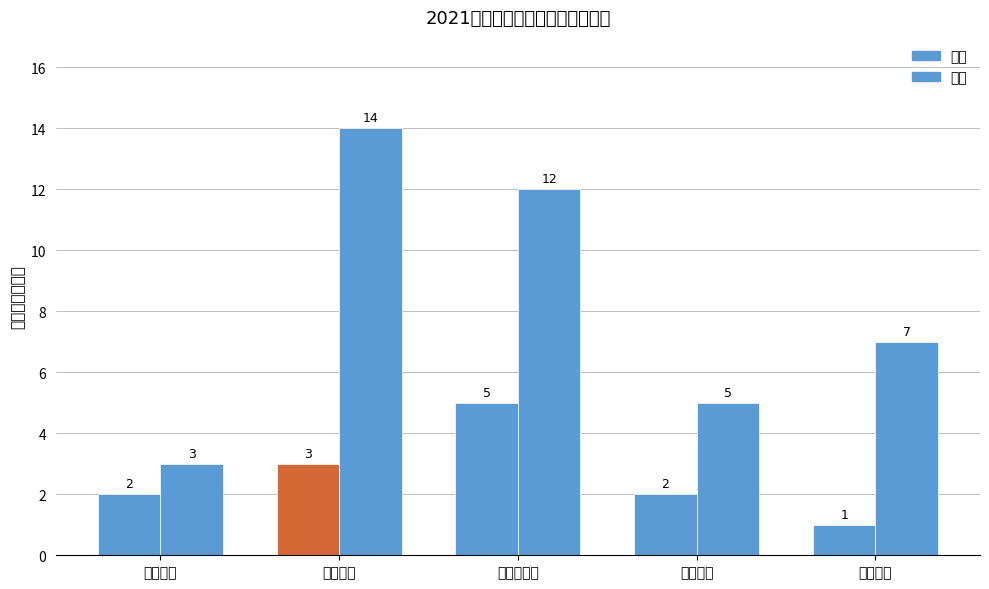

How many bars are there in each group?

2